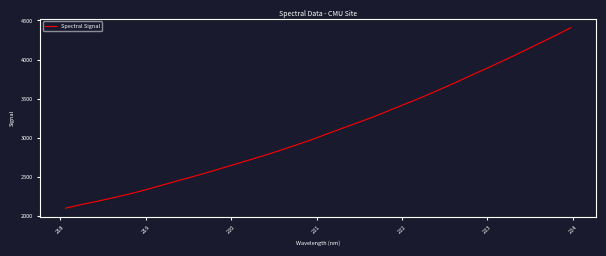

Does the chart have visible grid lines?

No